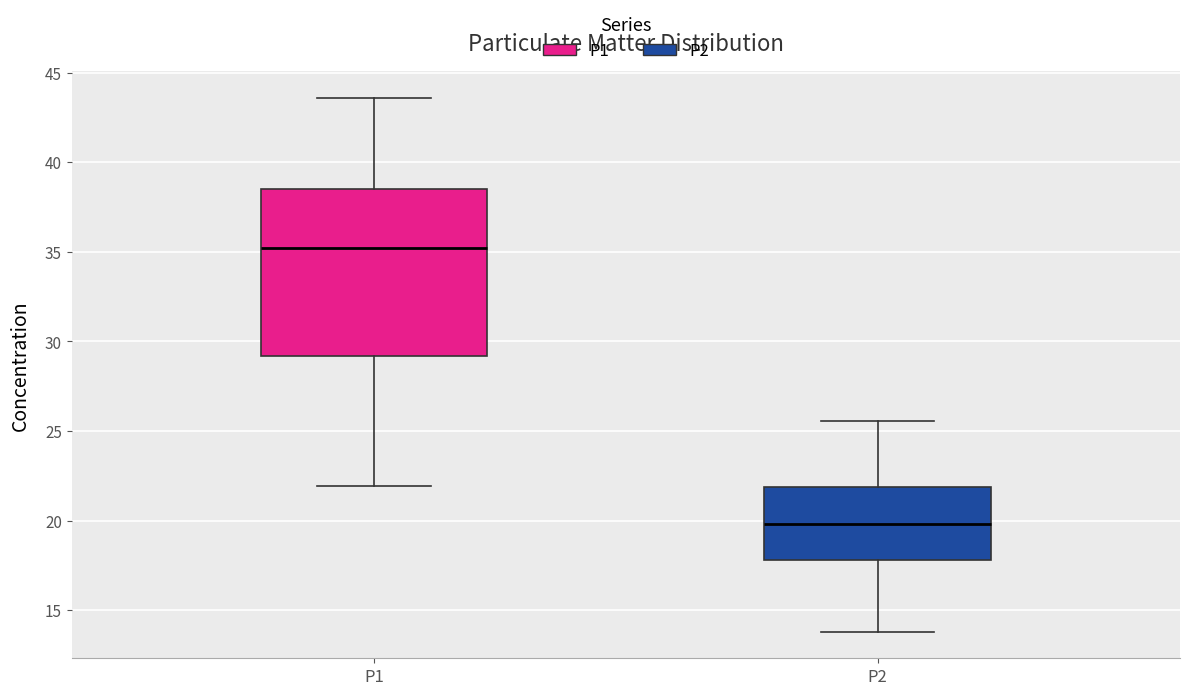

Reading left to right, read every box against the y-axis: the position of its median line, the range the box covers, and the ends of its whiskers. The values are not printed on the chart, so give them approximately, as read against the axis.

P1: median 35.0, box 29.0 to 38.5, whiskers 22.0 to 43.5
P2: median 20.0, box 18.0 to 22.0, whiskers 14.0 to 25.5